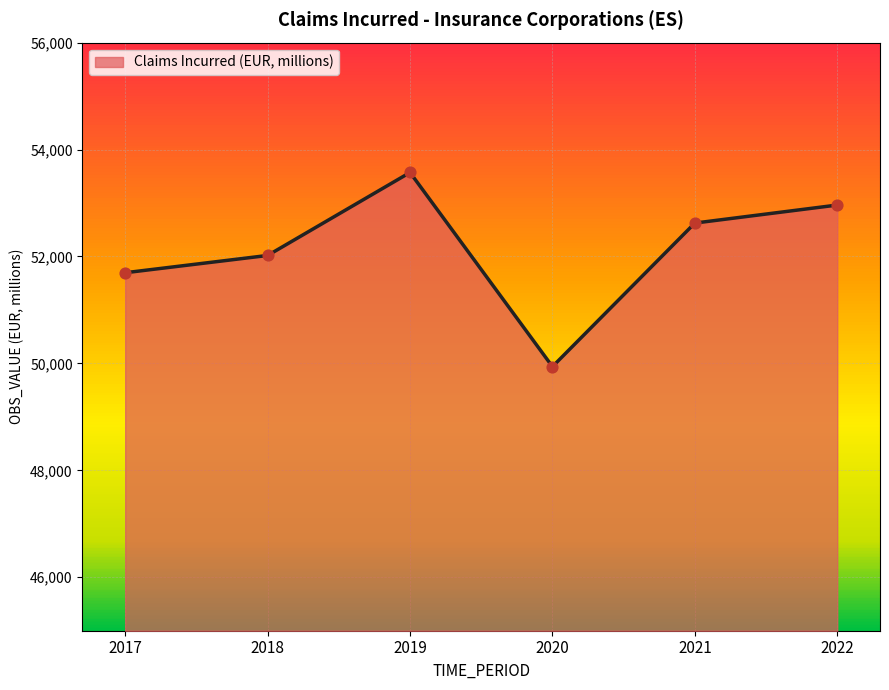

What is the ratio of the value at 2021 to the value at 2017?

1.0